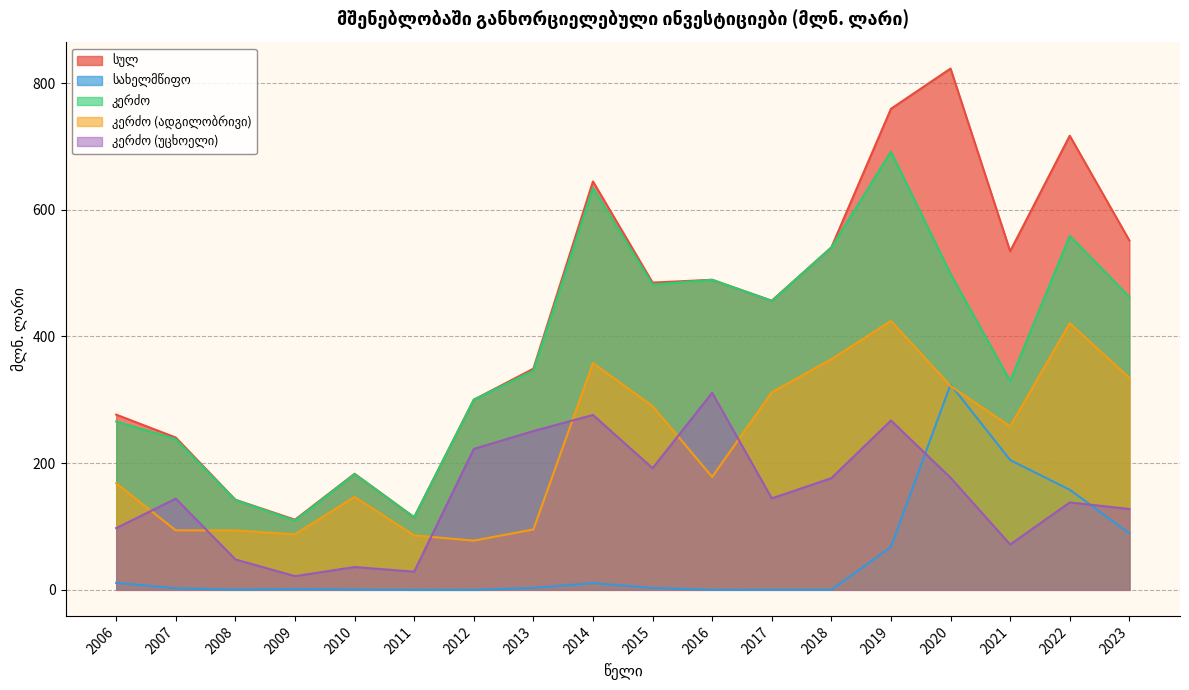

At which label does კერძო (უცხოელი) first exceed 144?

2012